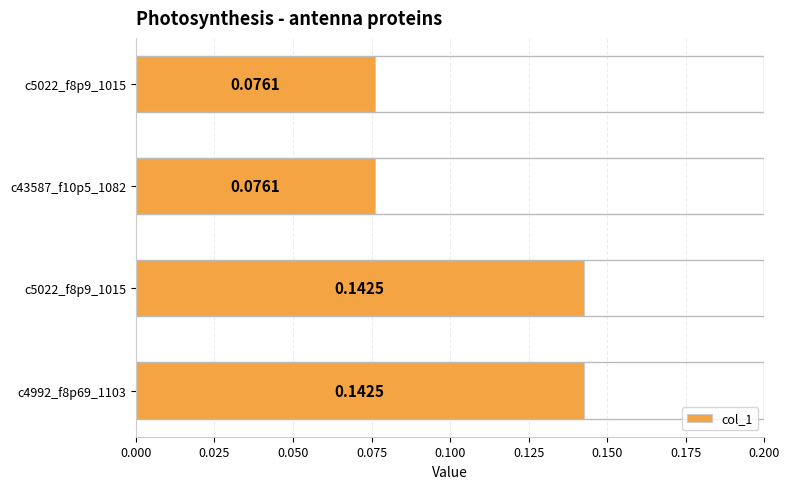

Does the chart contain stacked bars?

No